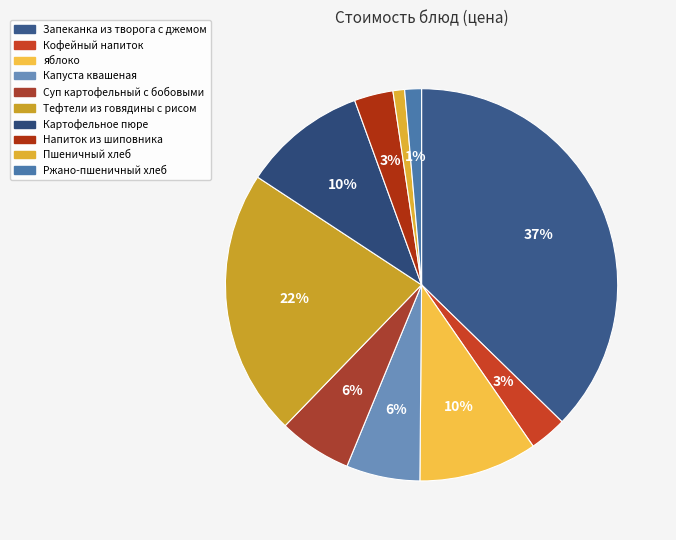

To the nearest percent, what portion does Картофельное пюре represent?

10%